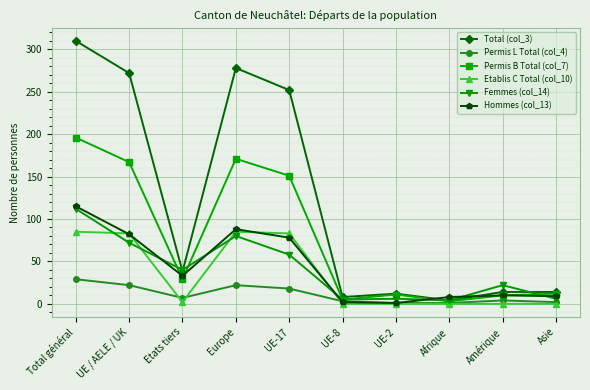

What is the label of the 8th point from the right?

Etats tiers